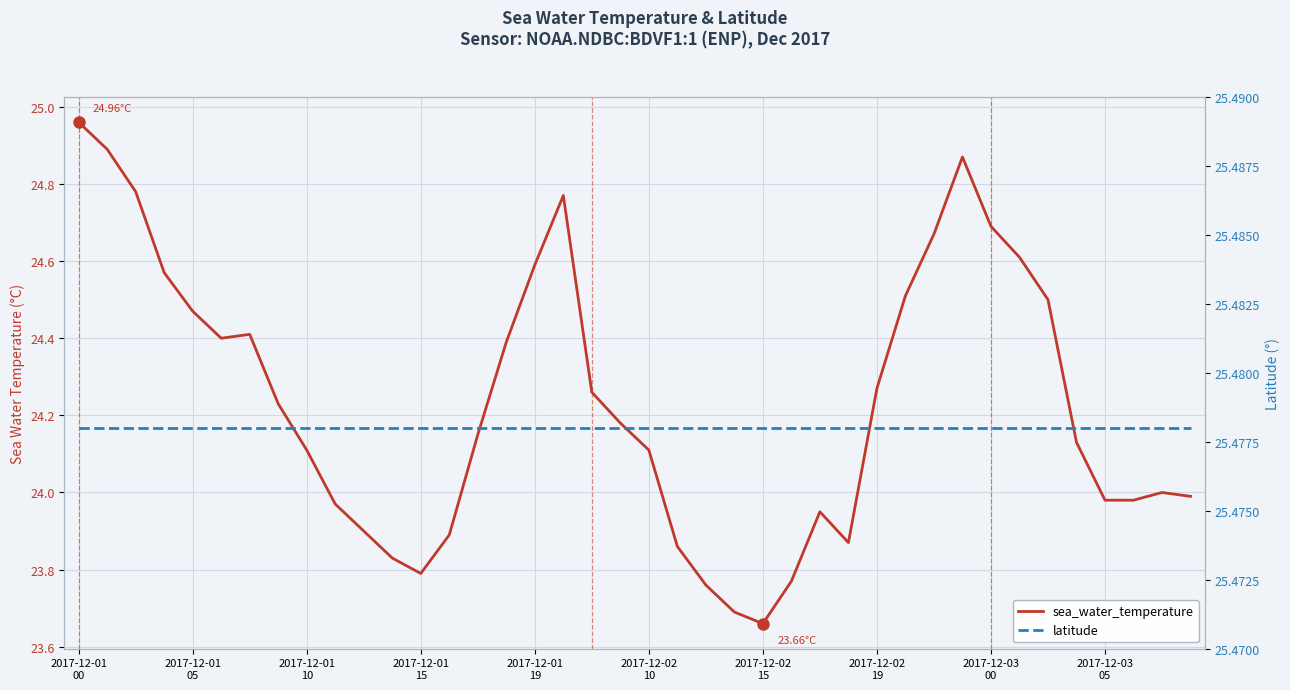

How many lines are shown in the chart?

2